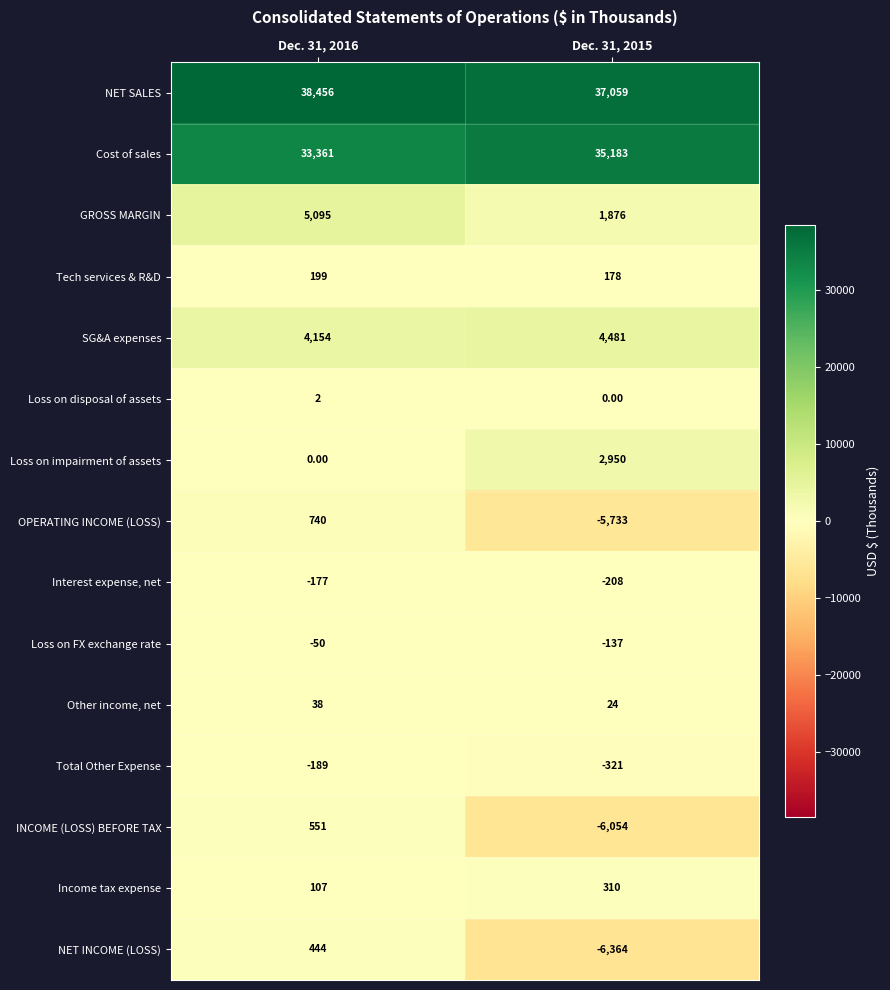

What is the difference between the maximum and minimum values in the Interest expense, net series?

31